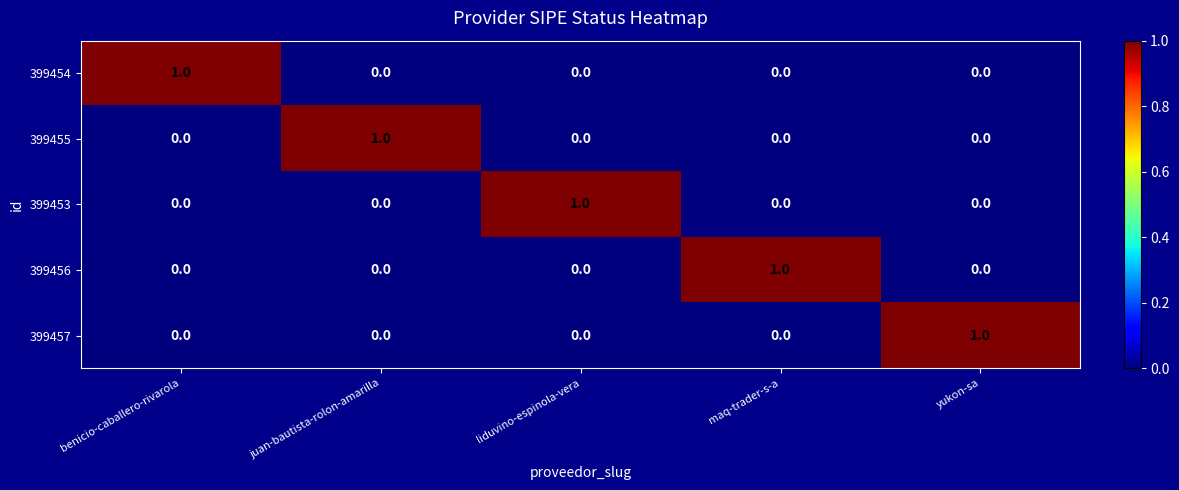

How many 399455 values are between 0 and 1?

5